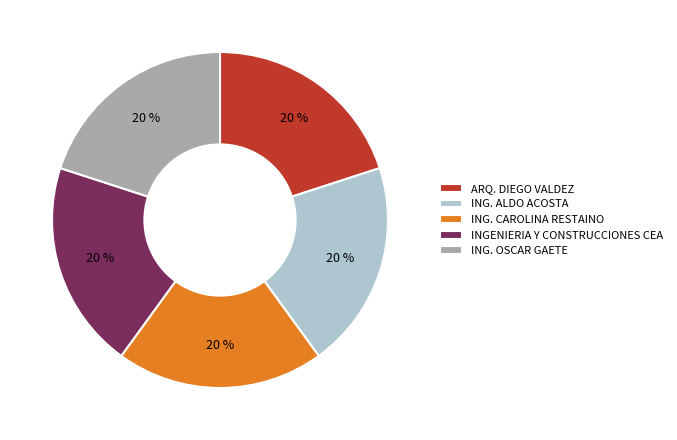

The INGENIERIA Y CONSTRUCCIONES CEA slice represents 20% of the pie. True or false?

True